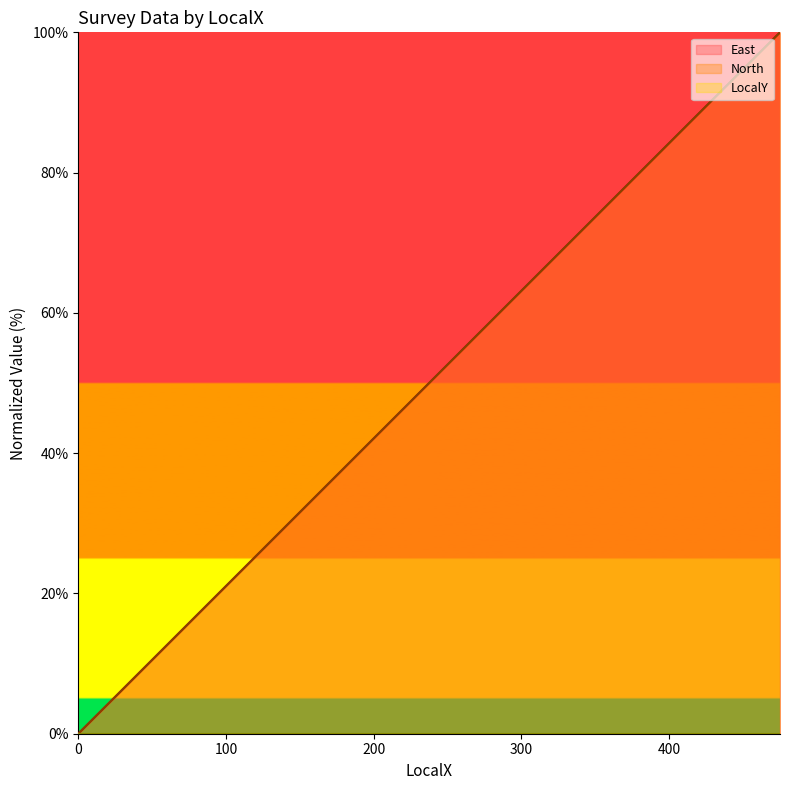

At which label does East reach its peak?

475